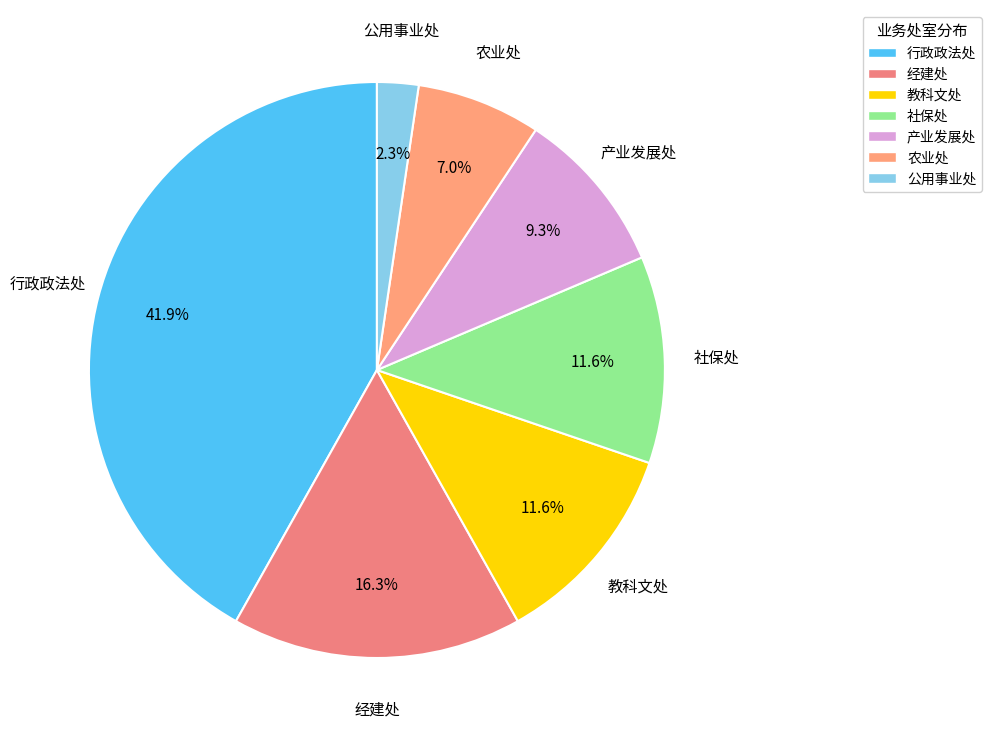

The 社保处 slice represents 22% of the pie. True or false?

False